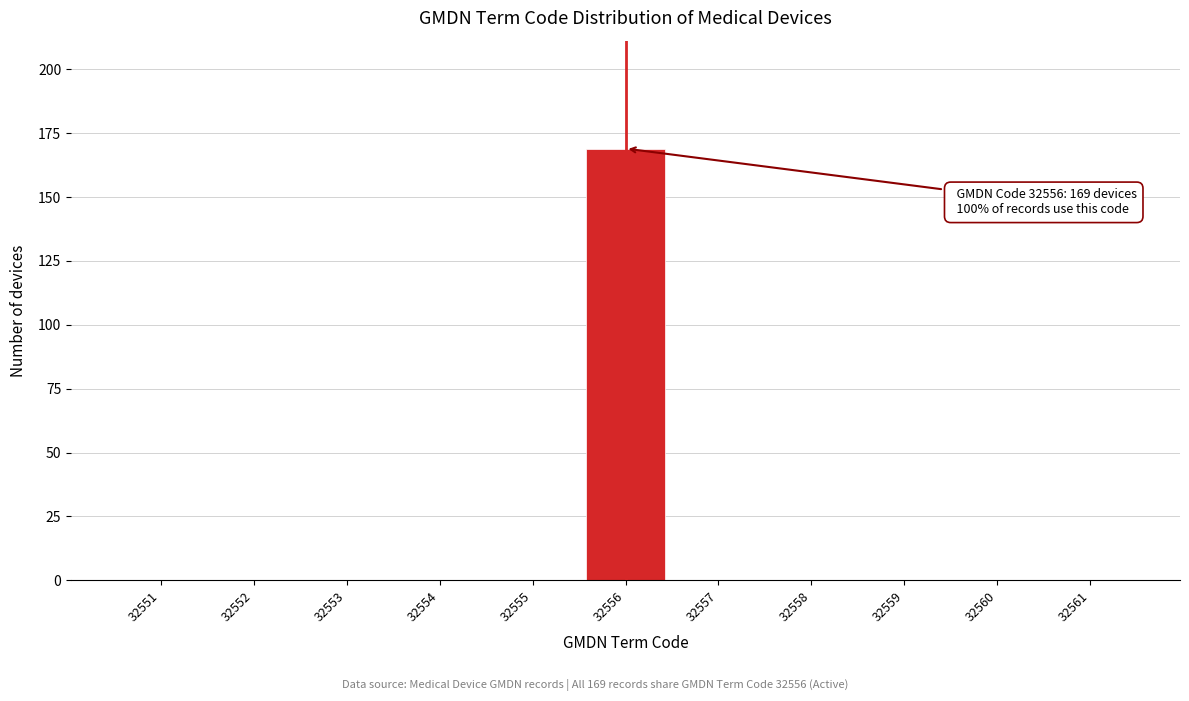

Reading left to right, list all the values displayed in this chart.

32551=0	32552=0	32553=0	32554=0	32555=0	32556=169	32557=0	32558=0	32559=0	32560=0	32561=0